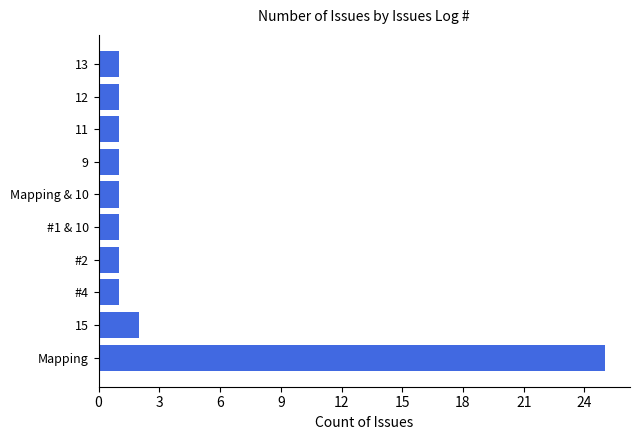

True or false: the data shows 1 at #4.

True